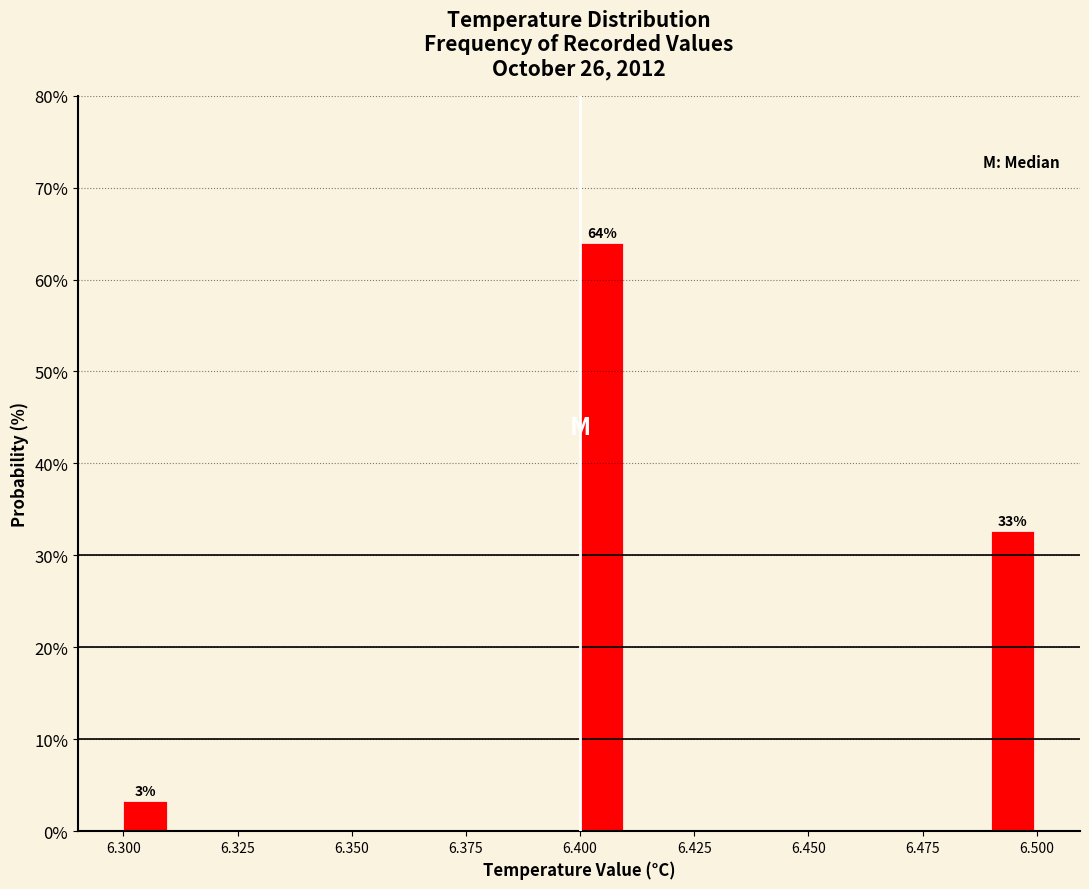

Read against the x-axis, roughly where is the centre of the tallest bar?

6.405